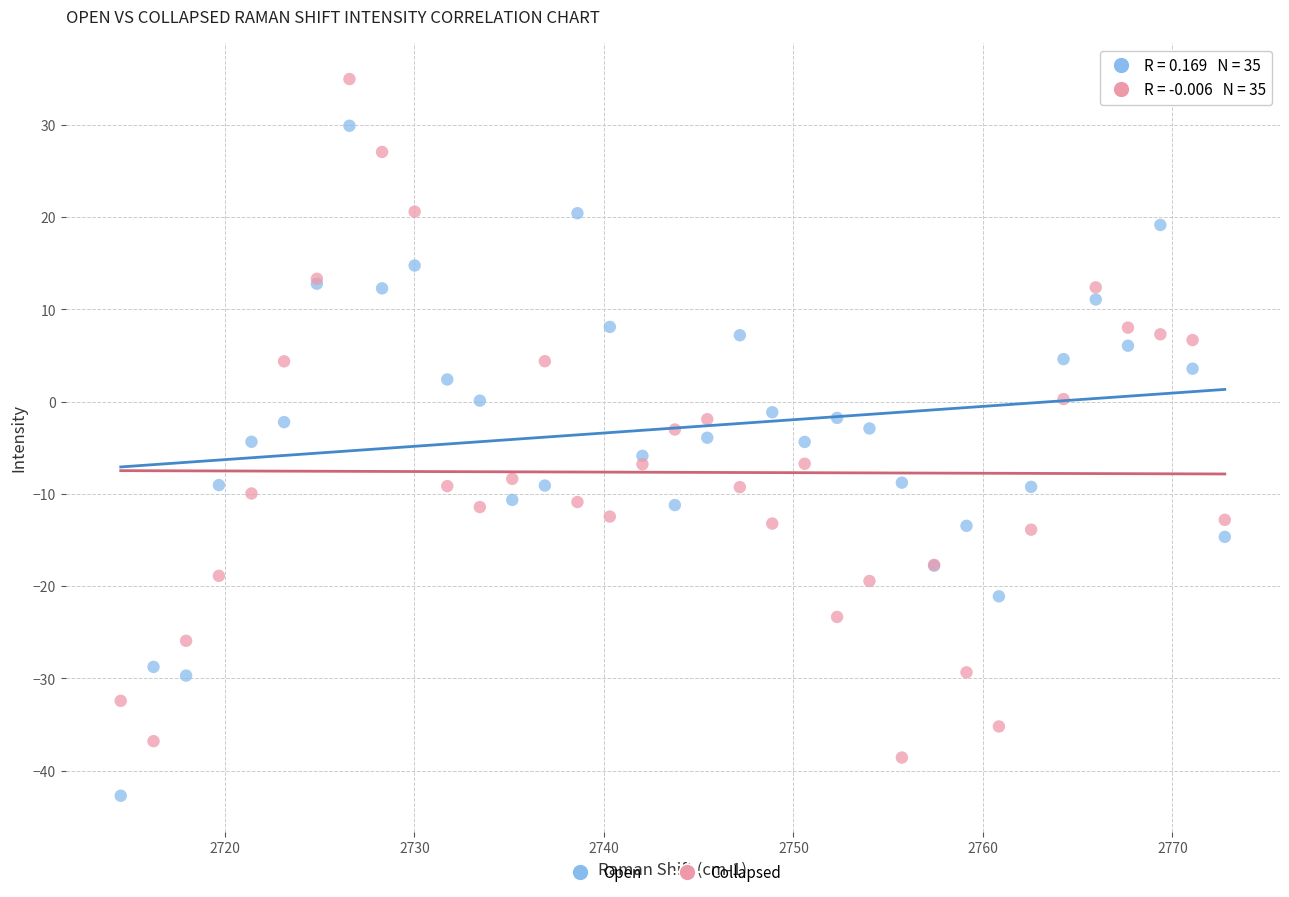

Which series reaches the maximum Y coordinate?

Collapsed